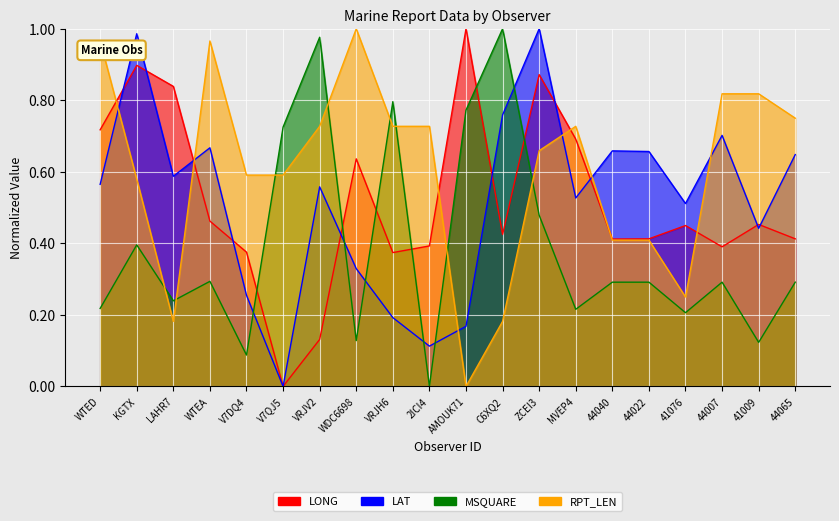

What is the label of the 10th point from the right?

AMOUK71